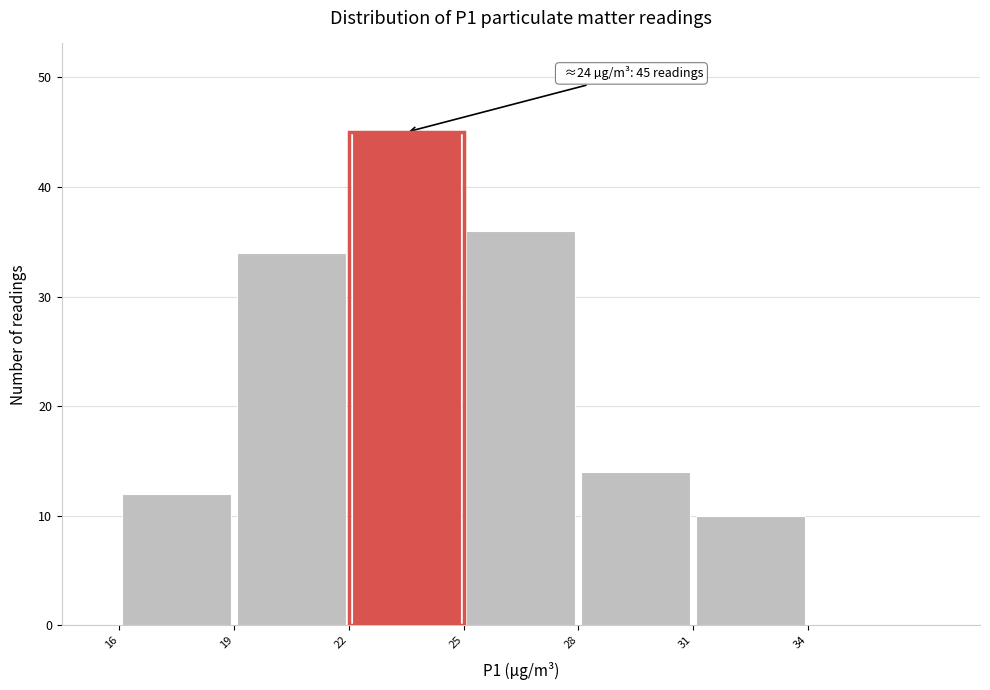

Over which range of the x-axis is the bar tallest?

22 to 25